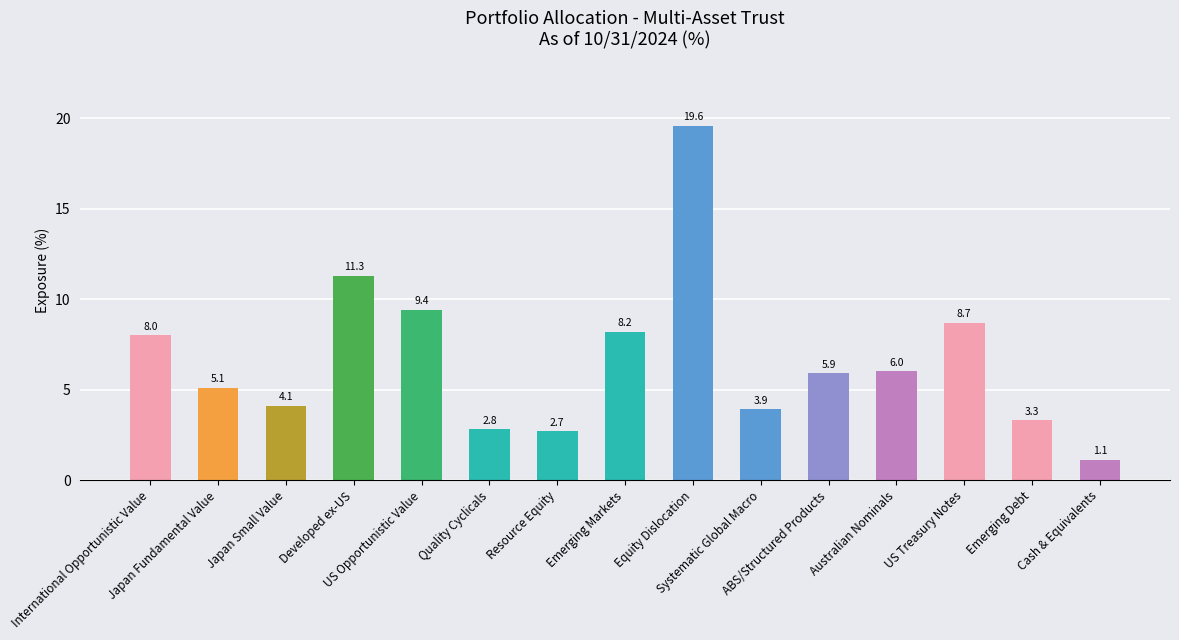

What is the minimum value shown in the chart?

1.1